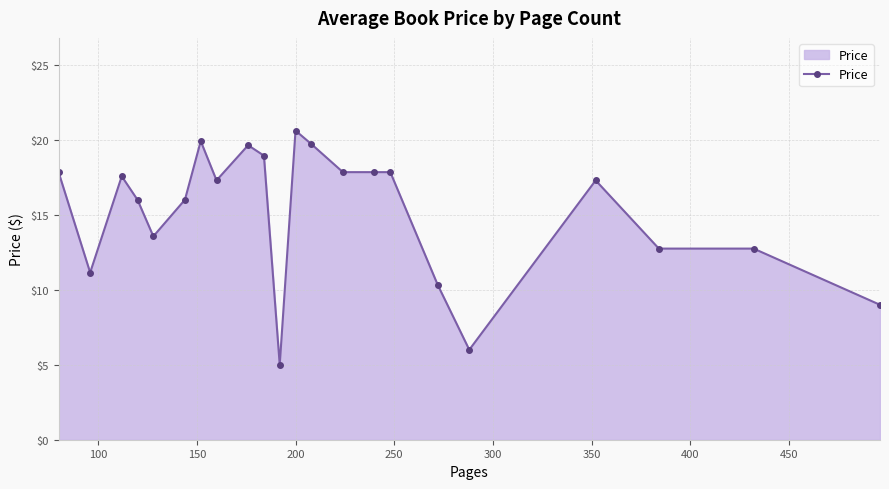

True or false: there are more than 1 points higher than both neighbors.

True